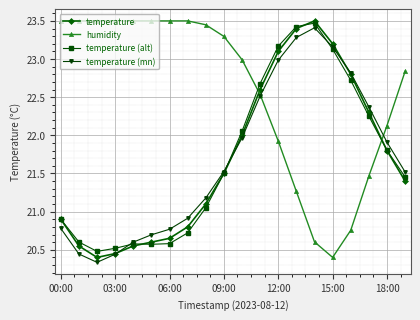

Which series has the largest total across all categories?

humidity